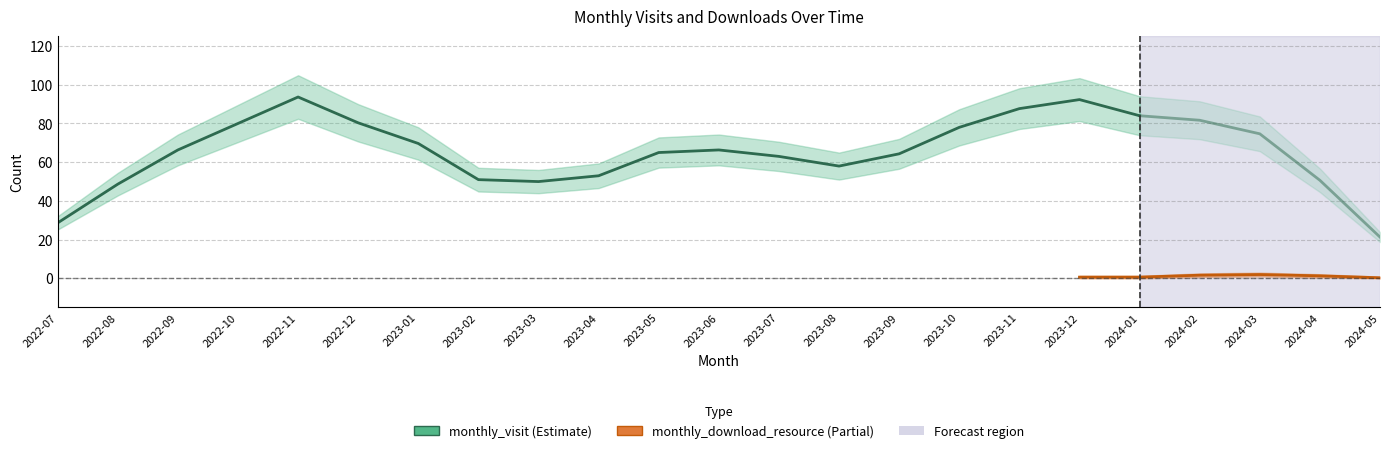

True or false: monthly_download_resource and monthly_visit intersect in this chart.

False